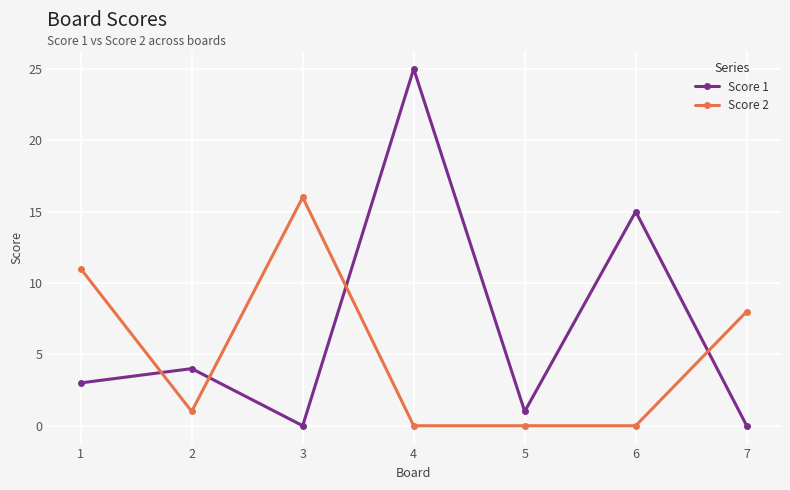

What is the value of the Score 2 point at the 2nd from the left?

1